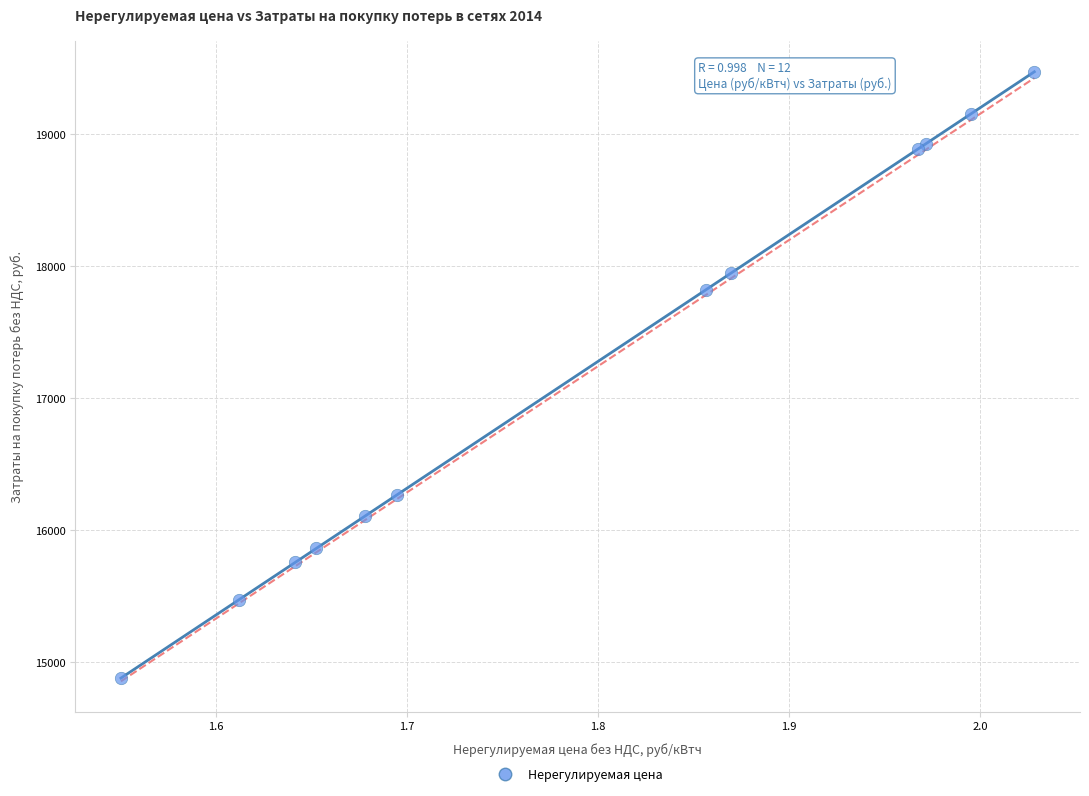

What Y value in the scatter plot is closest to 17177?

17821.1